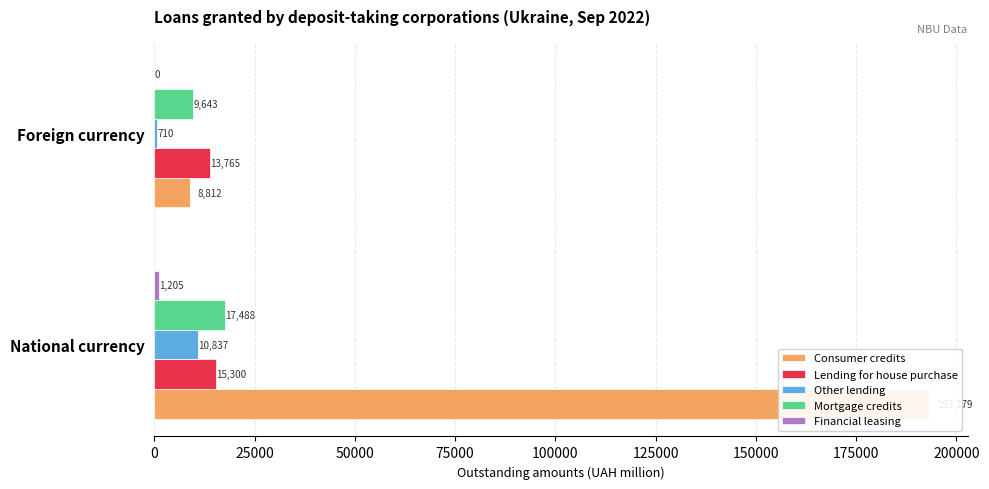

Rank the series at 0 from highest to lowest value.

Consumer credits, Mortgage credits, Lending for house purchase, Other lending, Financial leasing